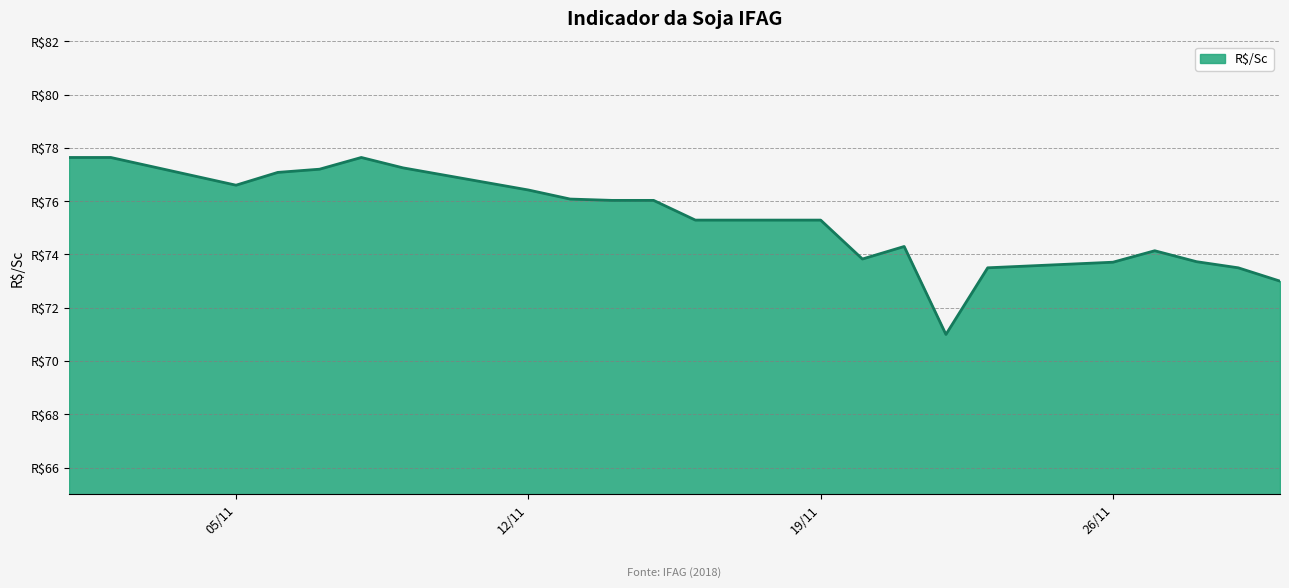

What is the value of the 8th point from the left?

76.4